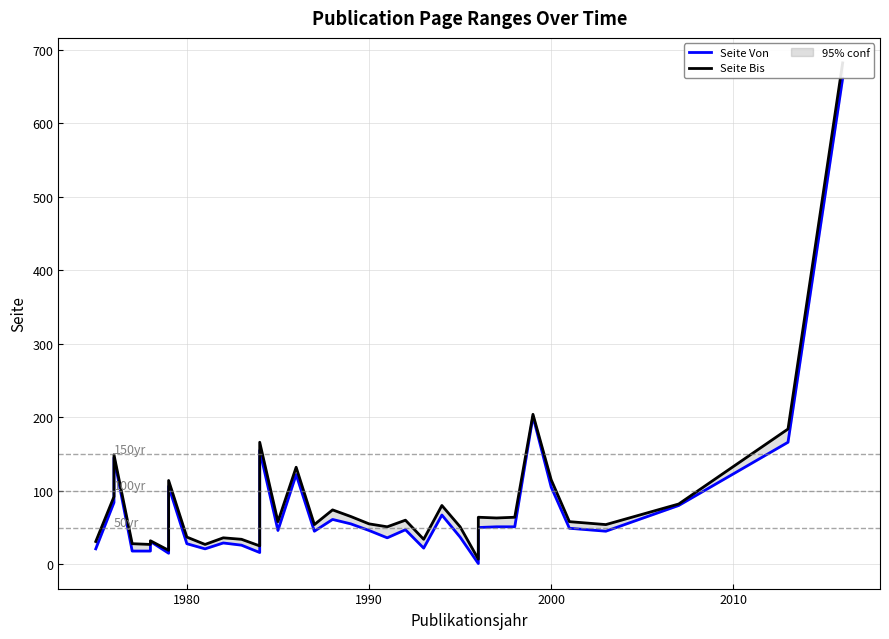

Is the value of Seite Bis at 6 greater than the value of Seite Von at 35?

No